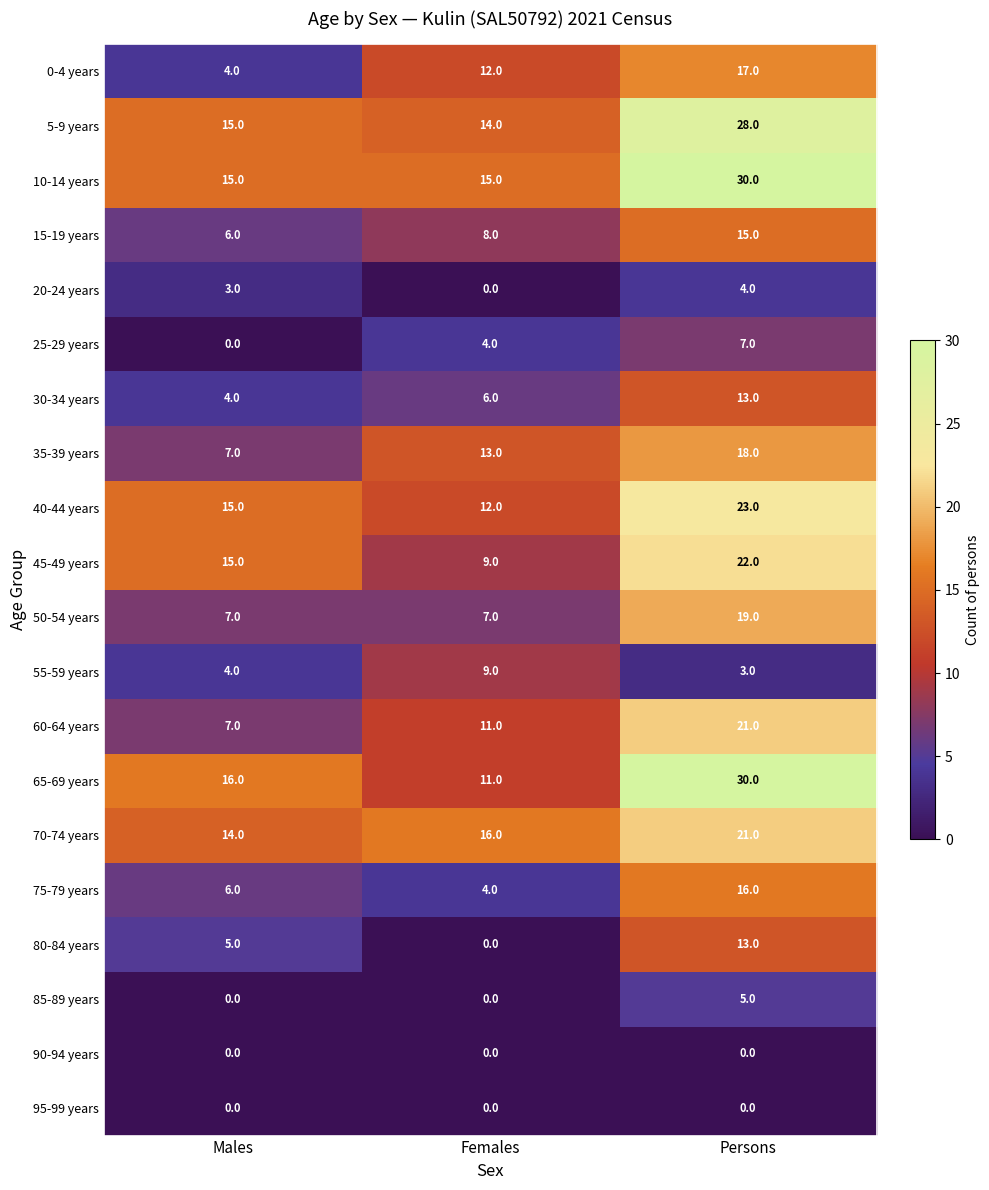

Which series has the widest spread of values?

65-69 years